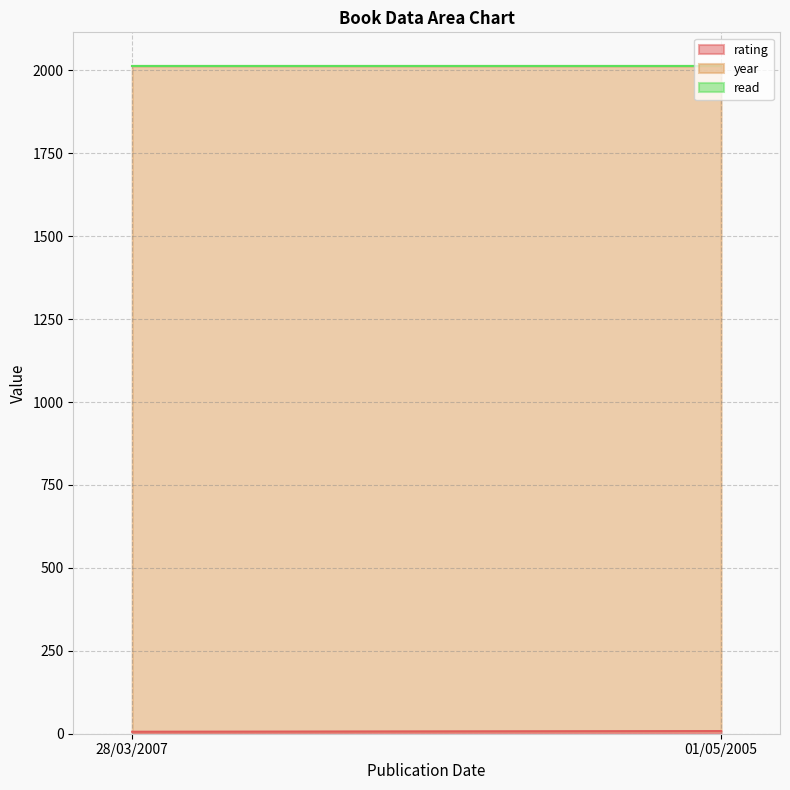

At 28/03/2007, list the series in order from largest to smallest.

year, rating, read